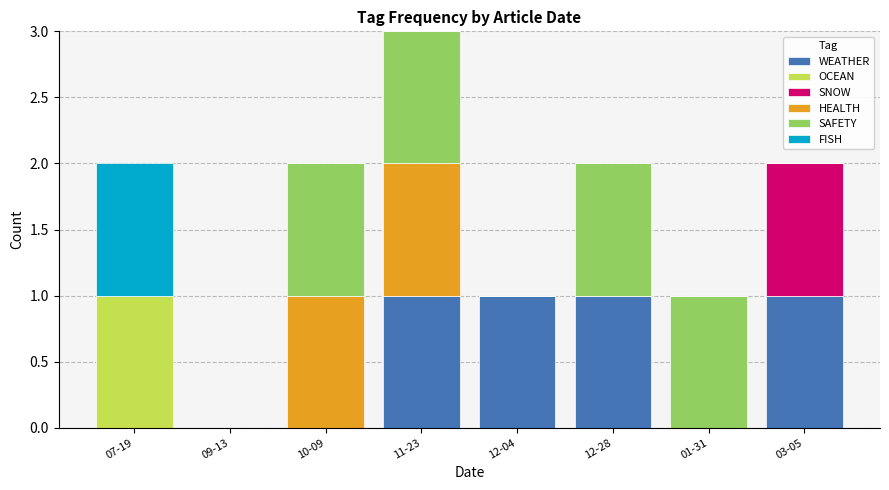

At which category is the sum across all series the highest?

11-23